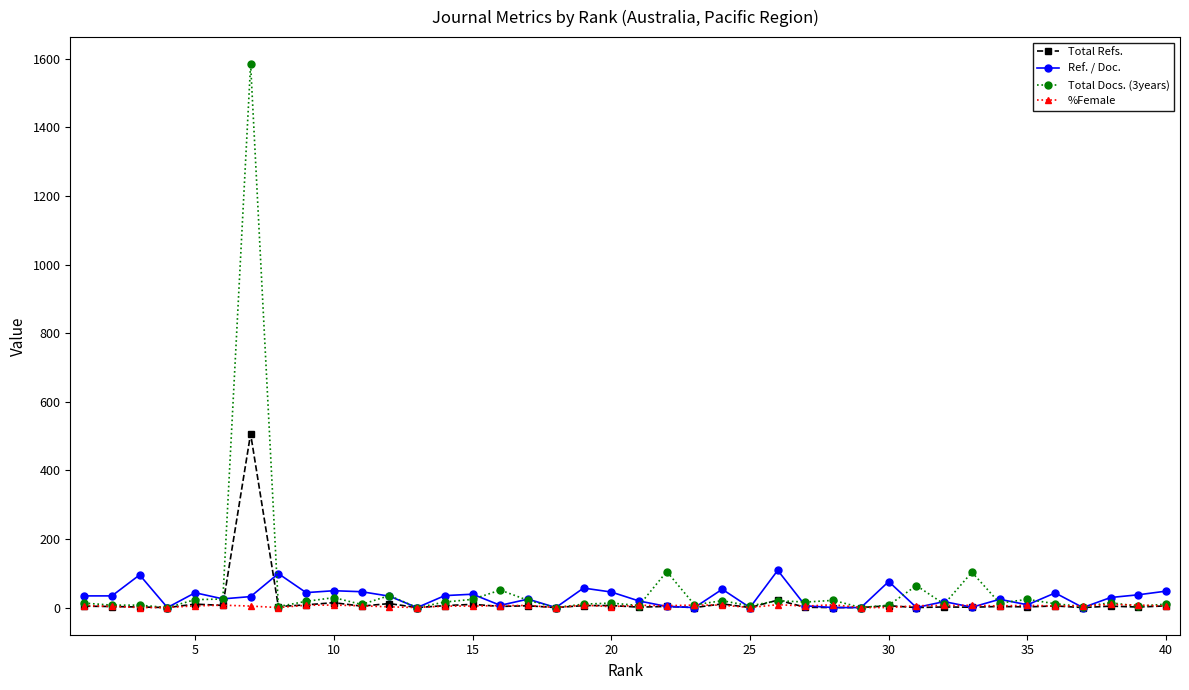

Which series has the widest spread of values?

Total Docs. (3years)